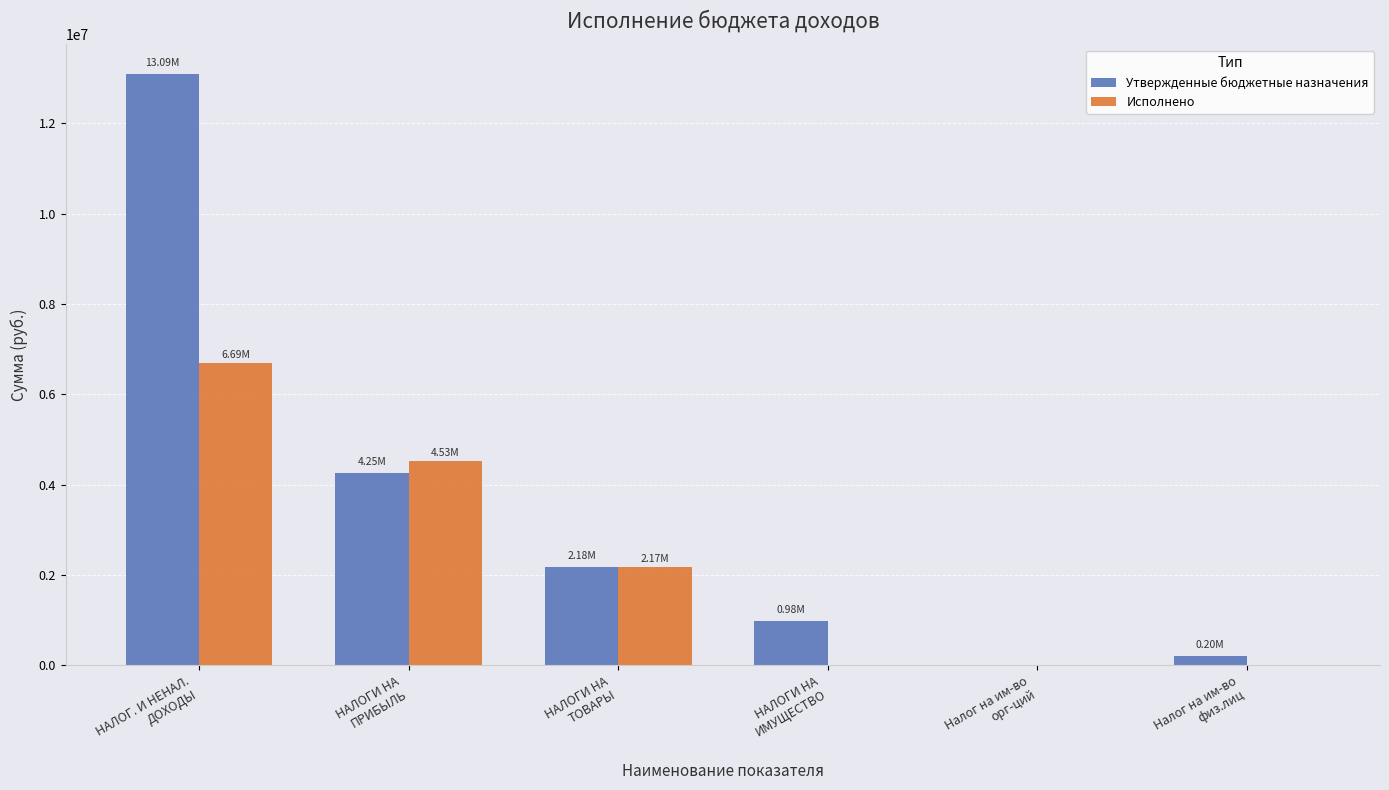

Which series has the largest total across all categories?

Утвержденные бюджетные назначения